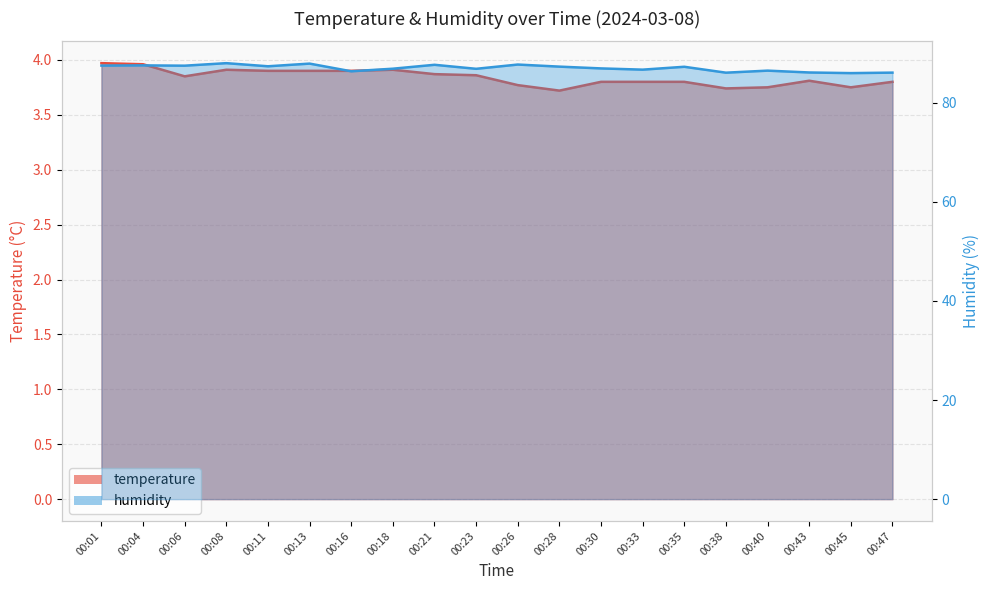

Is the value of humidity at 00:30 greater than the value of temperature at 00:30?

Yes